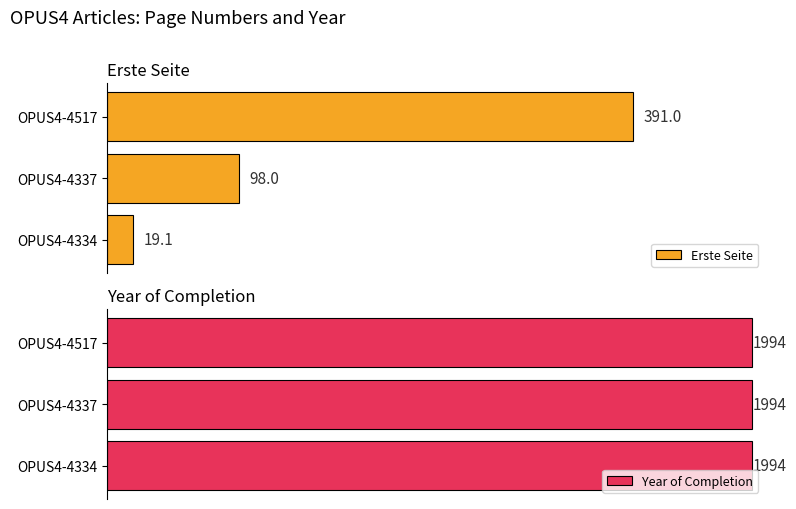

Where is Erste Seite nearest to the value 205?

OPUS4-4337